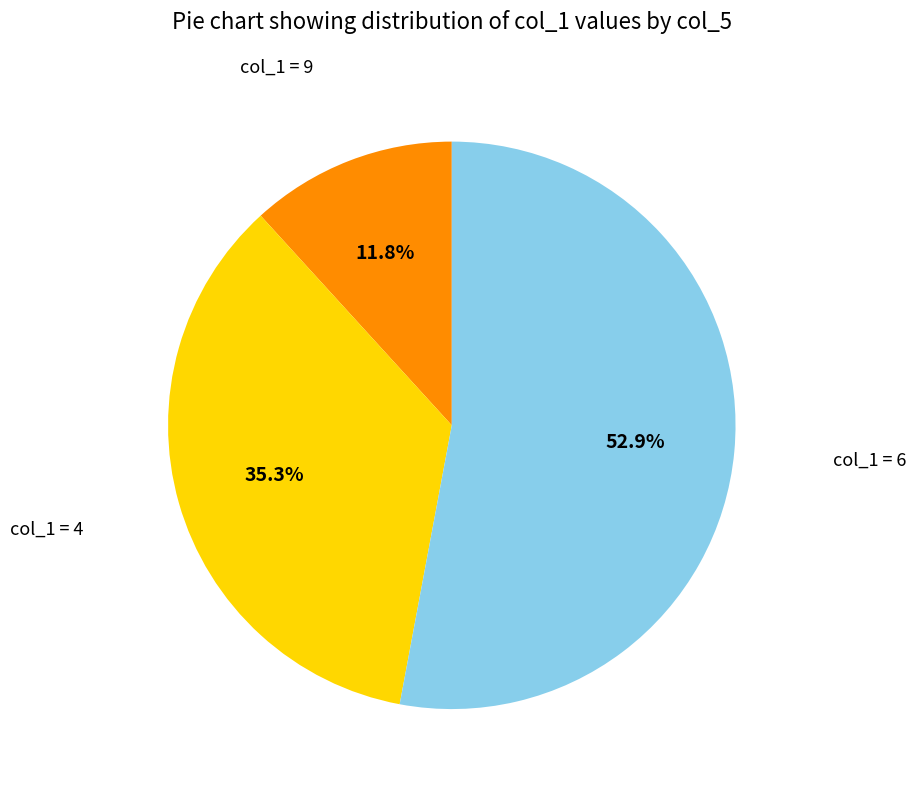

Does any single category account for the majority?

Yes